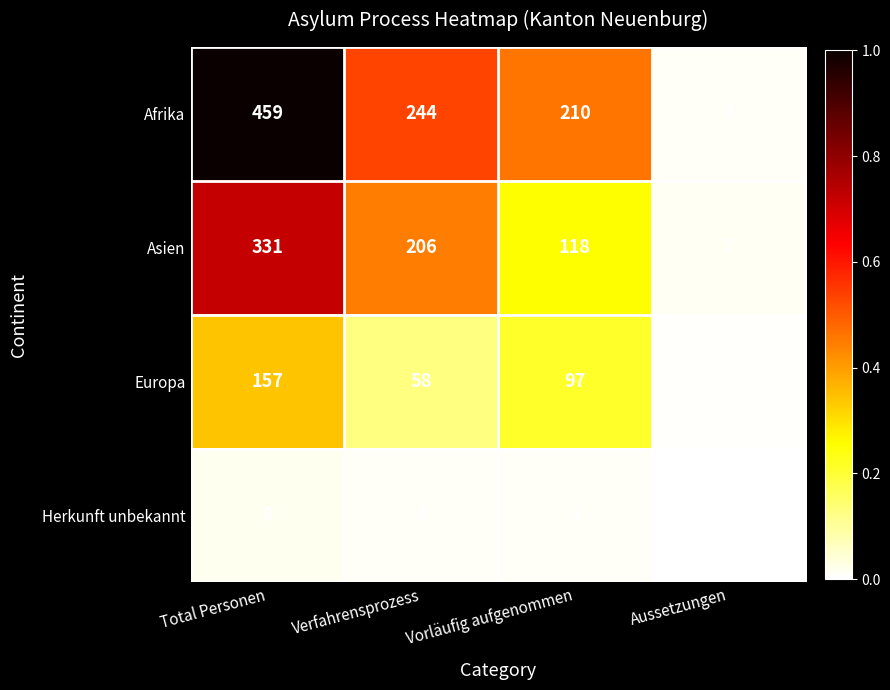

What is the difference between the maximum and minimum values in the Europa series?

155